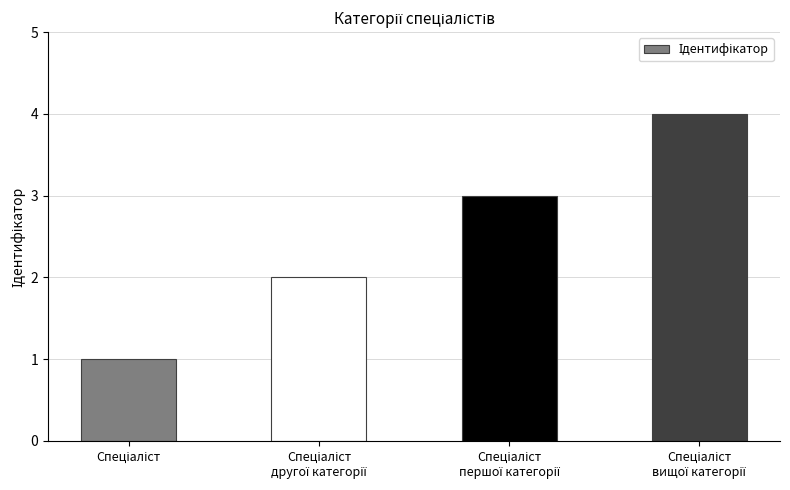

What is the greatest value displayed?

4